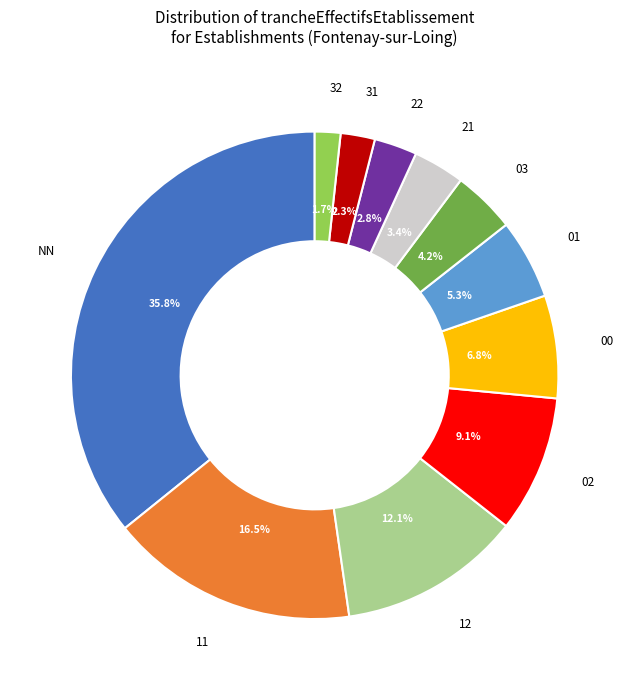

Is there a majority slice in this chart?

No